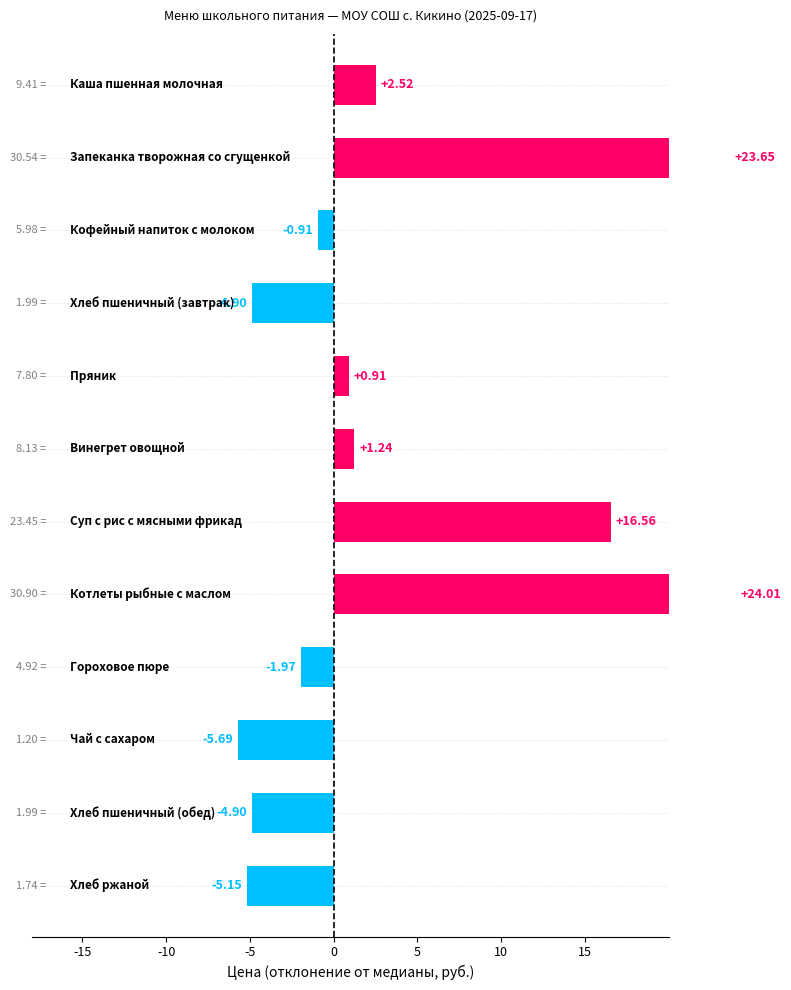

What is the difference between the maximum and second lowest values?

29.2